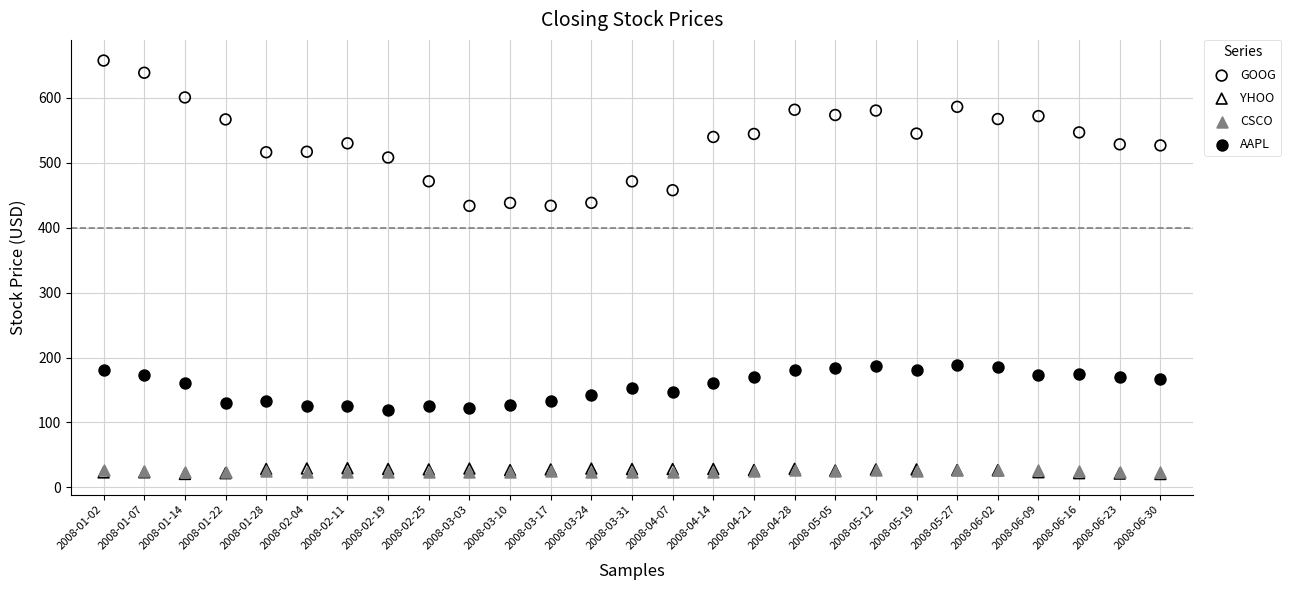

What are all the series names shown in the legend?

GOOG, YHOO, CSCO, AAPL